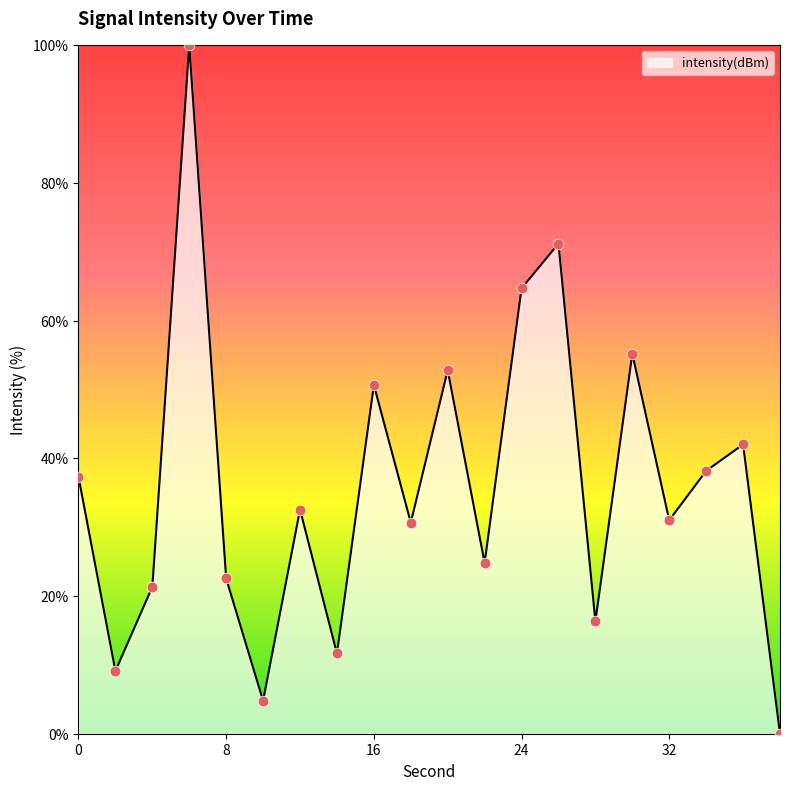

What is the maximum value shown in the chart?

100.0